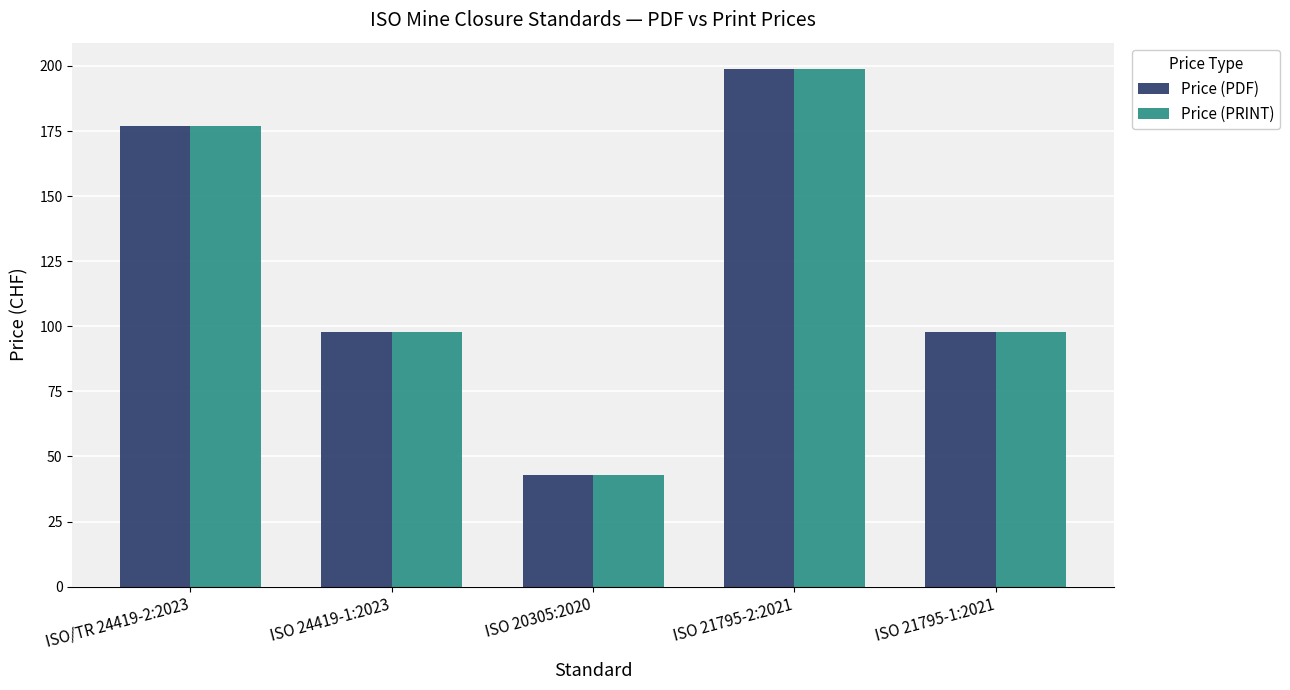

At which label does Price (PRINT) reach its peak?

ISO 21795-2:2021